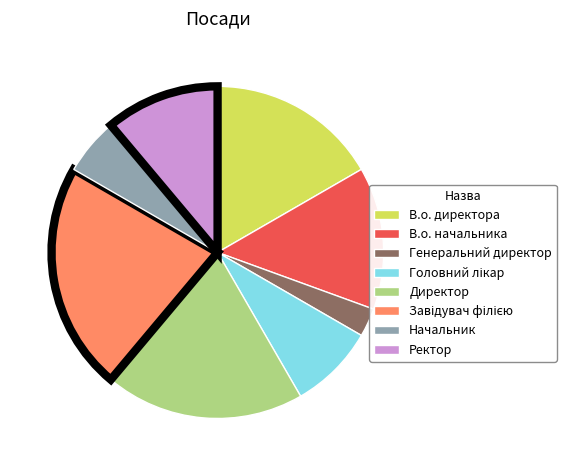

Is the sum of В.о. директора and Директор greater than half?

No